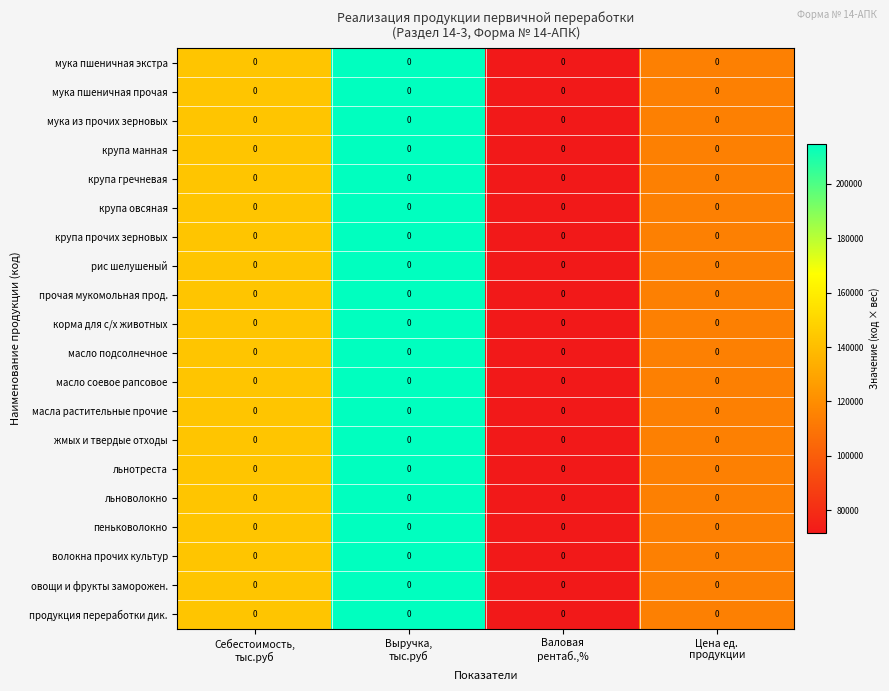

Reading right to left, transcribe all the data shown in this chart.

мука пшеничная экстра: Цена ед.
продукции=0.0	Валовая
рентаб.,%=0.0	Выручка,
тыс.руб=0.0	Себестоимость,
тыс.руб=0.0
мука пшеничная прочая: Цена ед.
продукции=0.0	Валовая
рентаб.,%=0.0	Выручка,
тыс.руб=0.0	Себестоимость,
тыс.руб=0.0
мука из прочих зерновых: Цена ед.
продукции=0.0	Валовая
рентаб.,%=0.0	Выручка,
тыс.руб=0.0	Себестоимость,
тыс.руб=0.0
крупа манная: Цена ед.
продукции=0.0	Валовая
рентаб.,%=0.0	Выручка,
тыс.руб=0.0	Себестоимость,
тыс.руб=0.0
крупа гречневая: Цена ед.
продукции=0.0	Валовая
рентаб.,%=0.0	Выручка,
тыс.руб=0.0	Себестоимость,
тыс.руб=0.0
крупа овсяная: Цена ед.
продукции=0.0	Валовая
рентаб.,%=0.0	Выручка,
тыс.руб=0.0	Себестоимость,
тыс.руб=0.0
крупа прочих зерновых: Цена ед.
продукции=0.0	Валовая
рентаб.,%=0.0	Выручка,
тыс.руб=0.0	Себестоимость,
тыс.руб=0.0
рис шелушеный: Цена ед.
продукции=0.0	Валовая
рентаб.,%=0.0	Выручка,
тыс.руб=0.0	Себестоимость,
тыс.руб=0.0
прочая мукомольная прод.: Цена ед.
продукции=0.0	Валовая
рентаб.,%=0.0	Выручка,
тыс.руб=0.0	Себестоимость,
тыс.руб=0.0
корма для с/х животных: Цена ед.
продукции=0.0	Валовая
рентаб.,%=0.0	Выручка,
тыс.руб=0.0	Себестоимость,
тыс.руб=0.0
масло подсолнечное: Цена ед.
продукции=0.0	Валовая
рентаб.,%=0.0	Выручка,
тыс.руб=0.0	Себестоимость,
тыс.руб=0.0
масло соевое рапсовое: Цена ед.
продукции=0.0	Валовая
рентаб.,%=0.0	Выручка,
тыс.руб=0.0	Себестоимость,
тыс.руб=0.0
масла растительные прочие: Цена ед.
продукции=0.0	Валовая
рентаб.,%=0.0	Выручка,
тыс.руб=0.0	Себестоимость,
тыс.руб=0.0
жмых и твердые отходы: Цена ед.
продукции=0.0	Валовая
рентаб.,%=0.0	Выручка,
тыс.руб=0.0	Себестоимость,
тыс.руб=0.0
льнотреста: Цена ед.
продукции=0.0	Валовая
рентаб.,%=0.0	Выручка,
тыс.руб=0.0	Себестоимость,
тыс.руб=0.0
льноволокно: Цена ед.
продукции=0.0	Валовая
рентаб.,%=0.0	Выручка,
тыс.руб=0.0	Себестоимость,
тыс.руб=0.0
пеньковолокно: Цена ед.
продукции=0.0	Валовая
рентаб.,%=0.0	Выручка,
тыс.руб=0.0	Себестоимость,
тыс.руб=0.0
волокна прочих культур: Цена ед.
продукции=0.0	Валовая
рентаб.,%=0.0	Выручка,
тыс.руб=0.0	Себестоимость,
тыс.руб=0.0
овощи и фрукты заморожен.: Цена ед.
продукции=0.0	Валовая
рентаб.,%=0.0	Выручка,
тыс.руб=0.0	Себестоимость,
тыс.руб=0.0
продукция переработки дик.: Цена ед.
продукции=0.0	Валовая
рентаб.,%=0.0	Выручка,
тыс.руб=0.0	Себестоимость,
тыс.руб=0.0